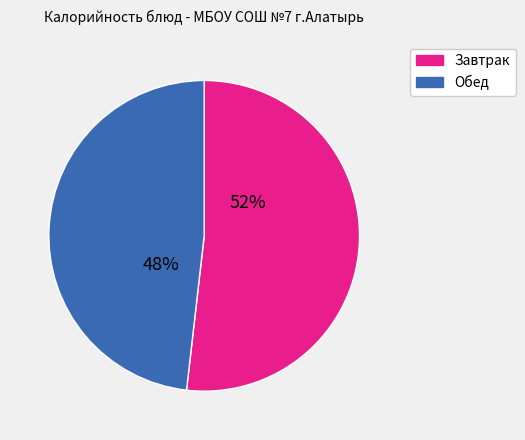

Does any single category account for the majority?

Yes